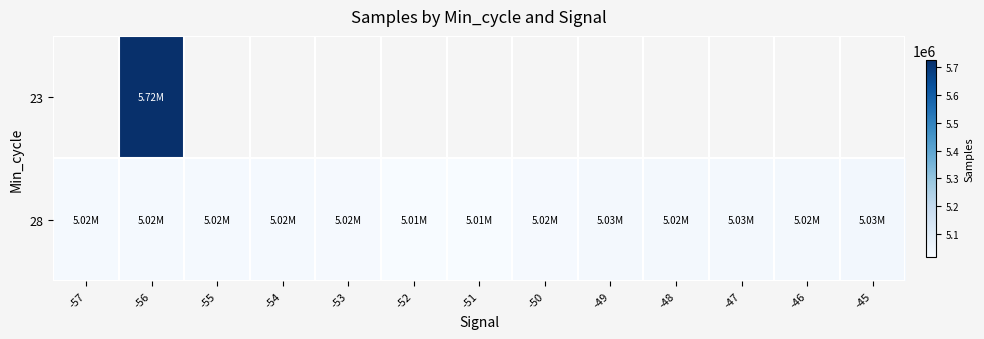

List the series in order of their peak value, highest first.

23, 28